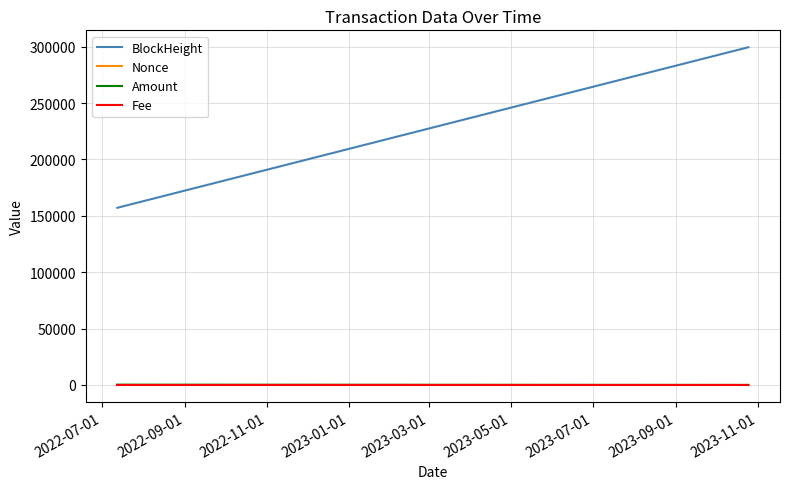

Which series has the largest total across all categories?

BlockHeight